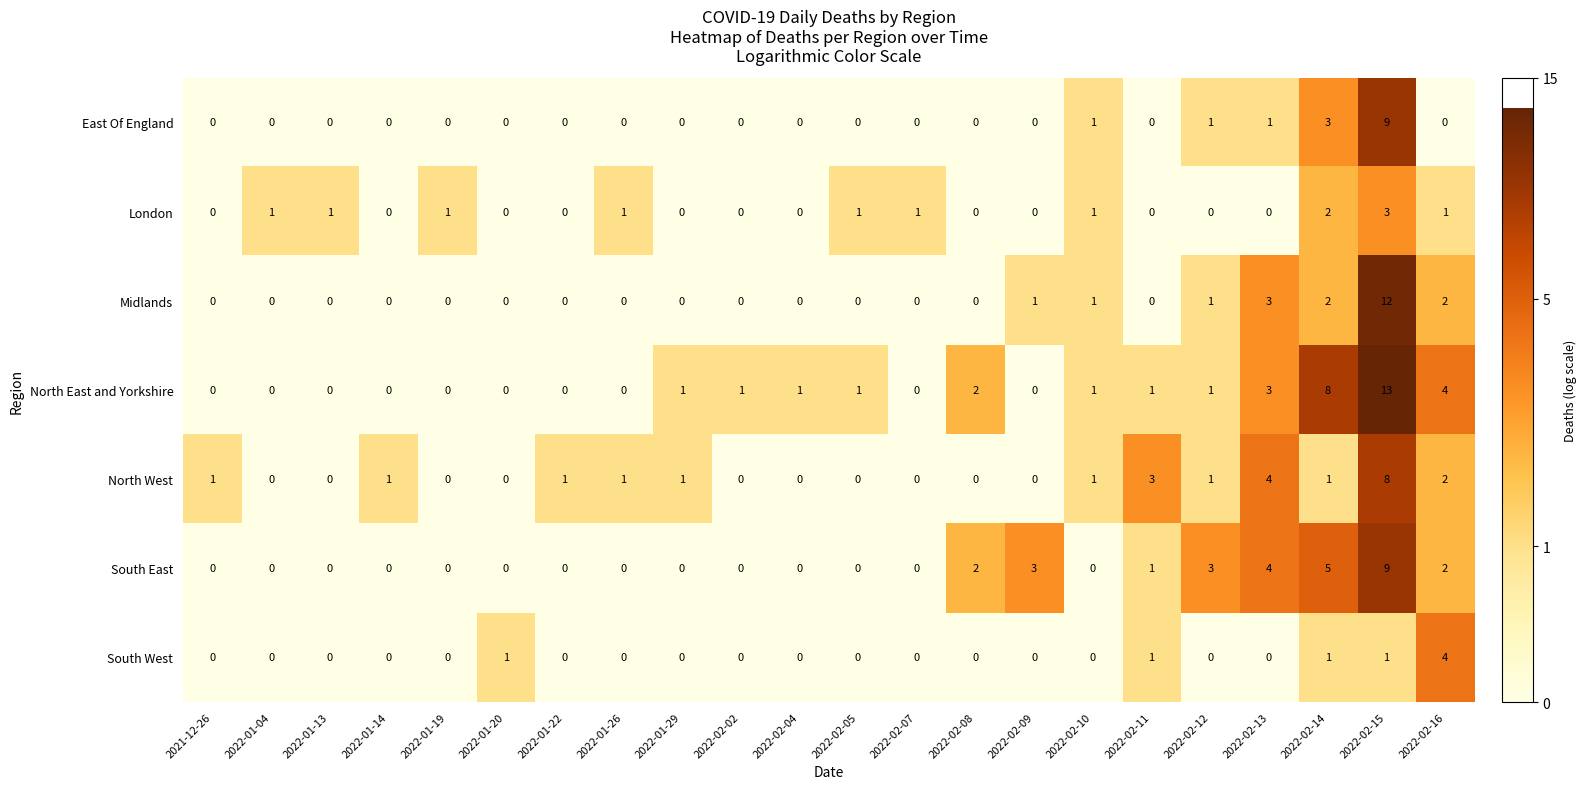

The value of South West at 2022-01-19 is -3. True or false?

False